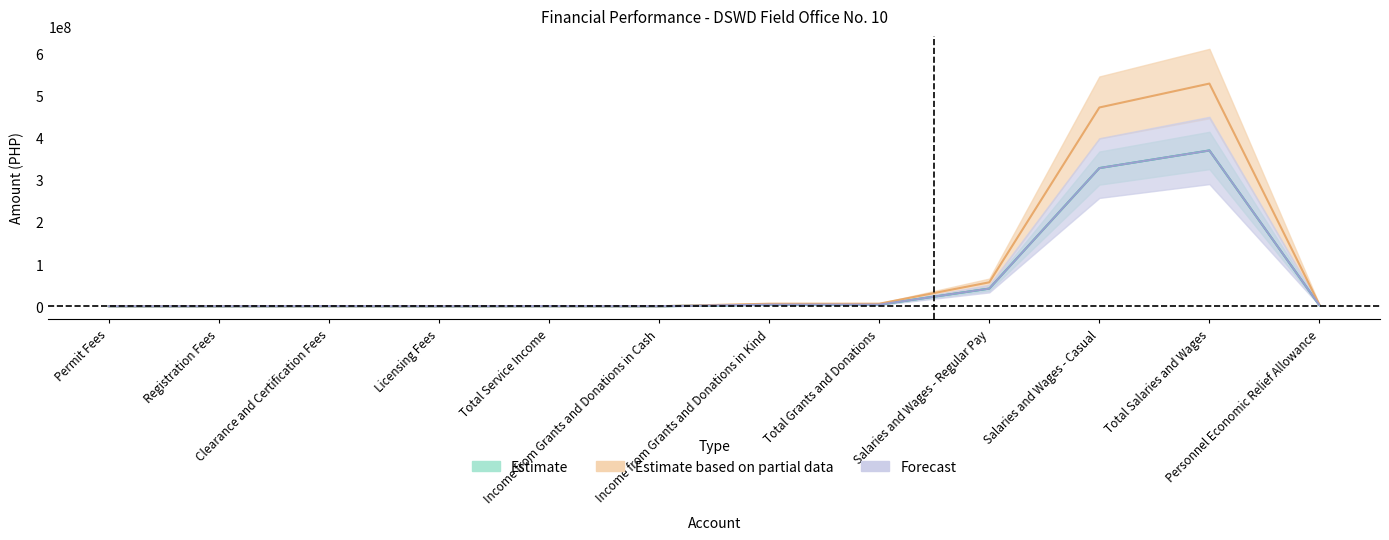

Is the value of Forecast at Permit Fees greater than the value of Estimate at Total Grants and Donations?

No